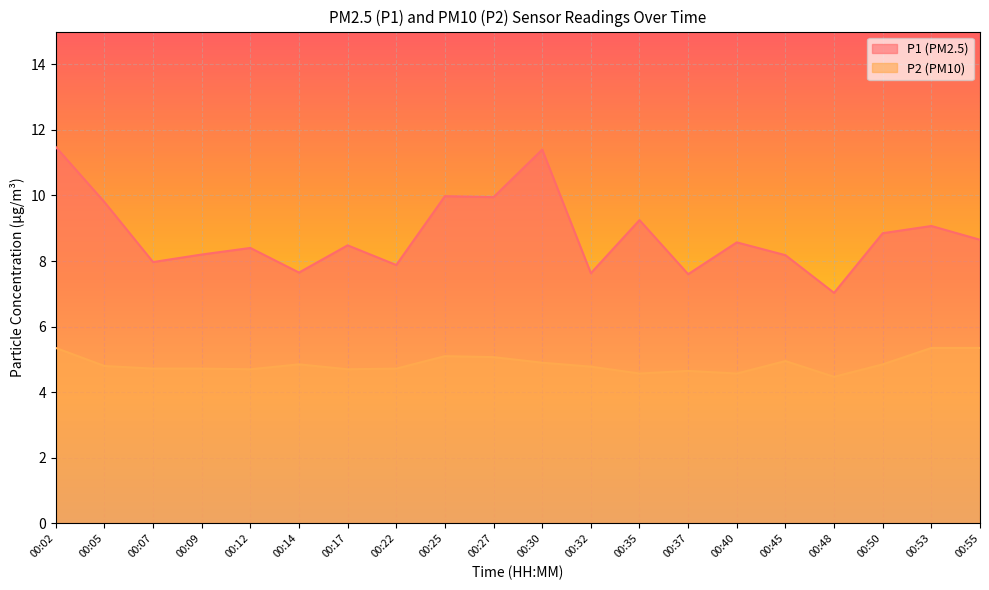

Where is the first local minimum for P1?

00:07